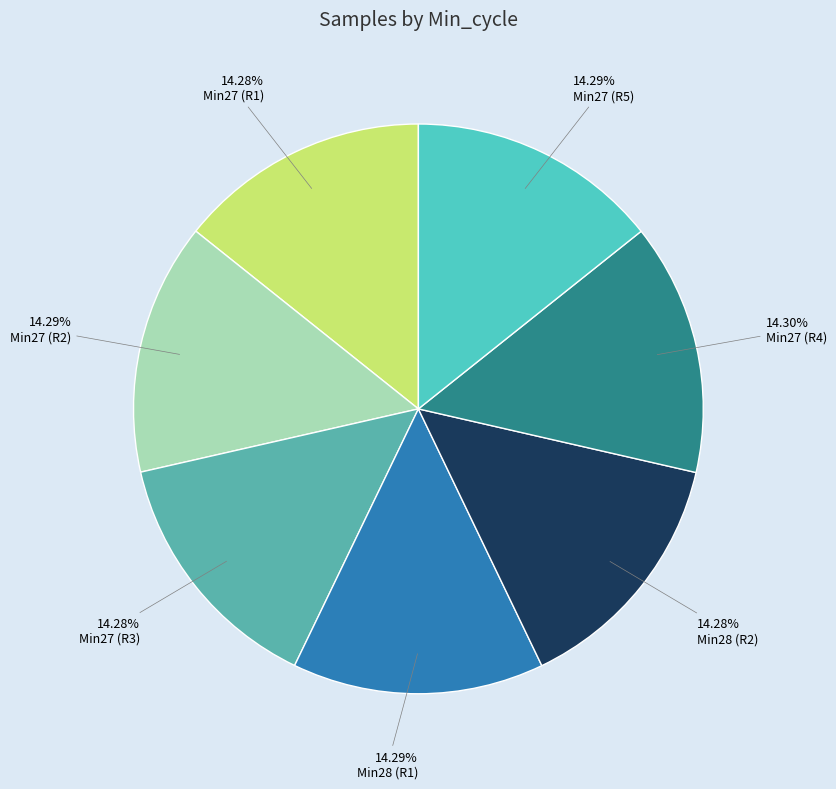

How many slices are in this pie chart?

7